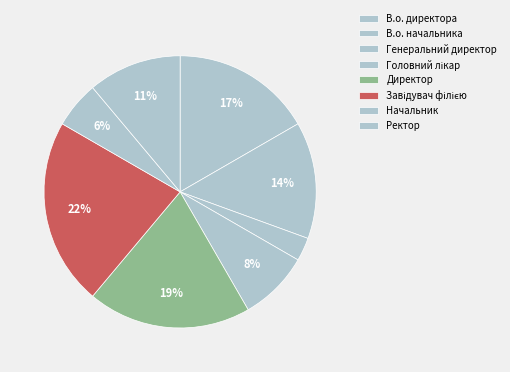

How many slices are in this pie chart?

8